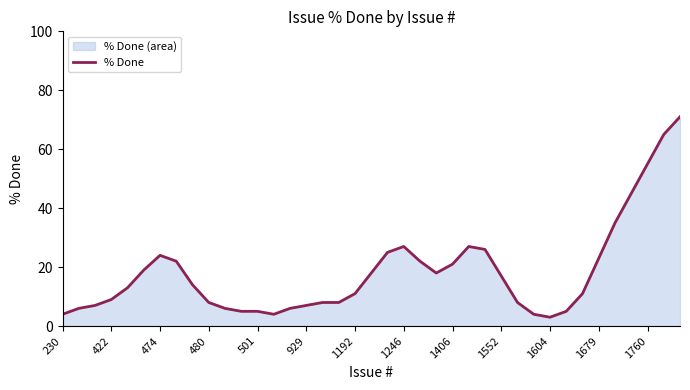

True or false: the data has more than 0 interior local peaks.

True